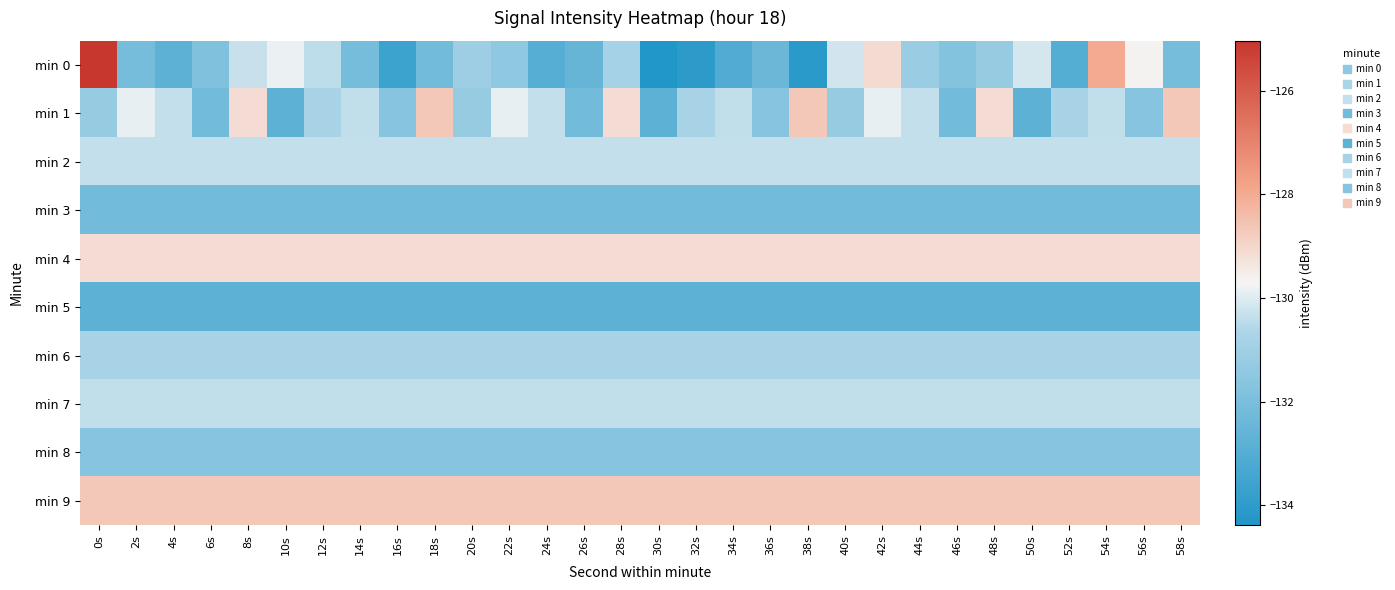

At which category does the chart reach its minimum across all series?

30s